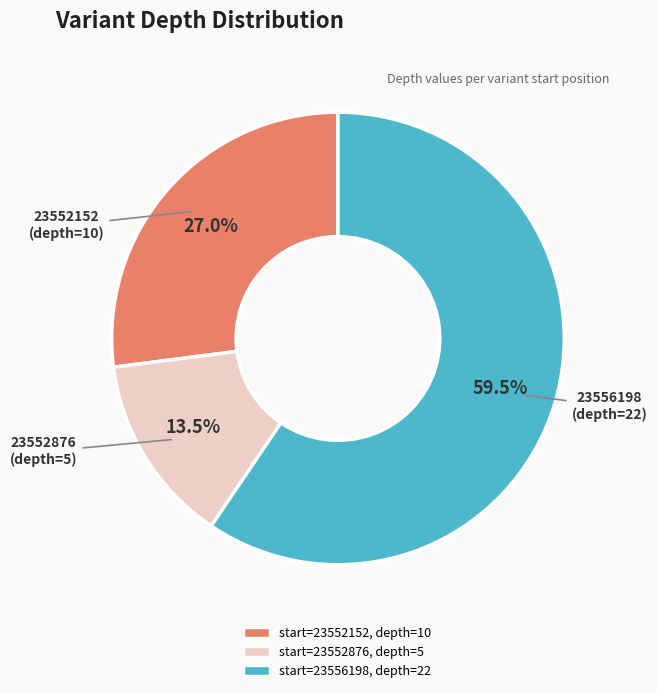

Does any single category account for the majority?

Yes